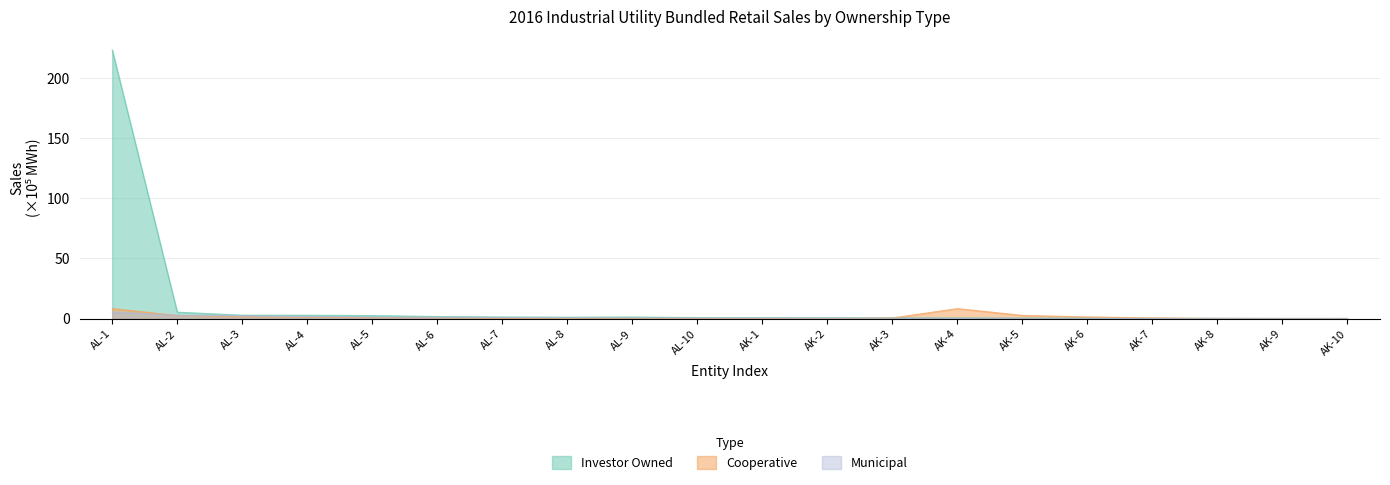

What is the maximum value shown in the chart?

223.1